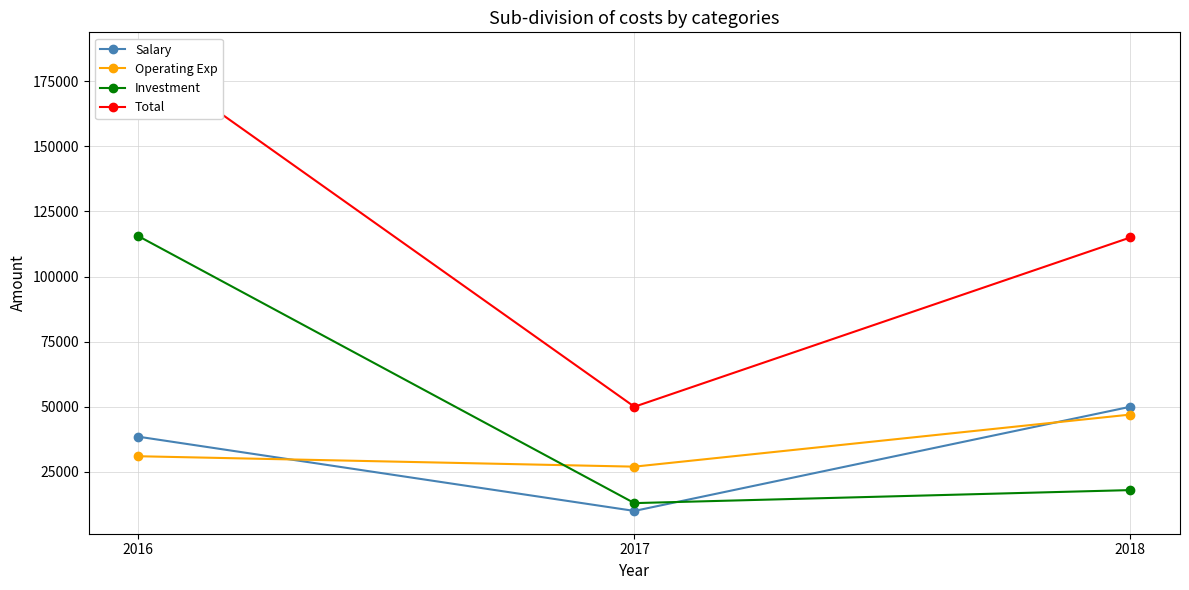

What value does the Salary series have at 2016?

38500